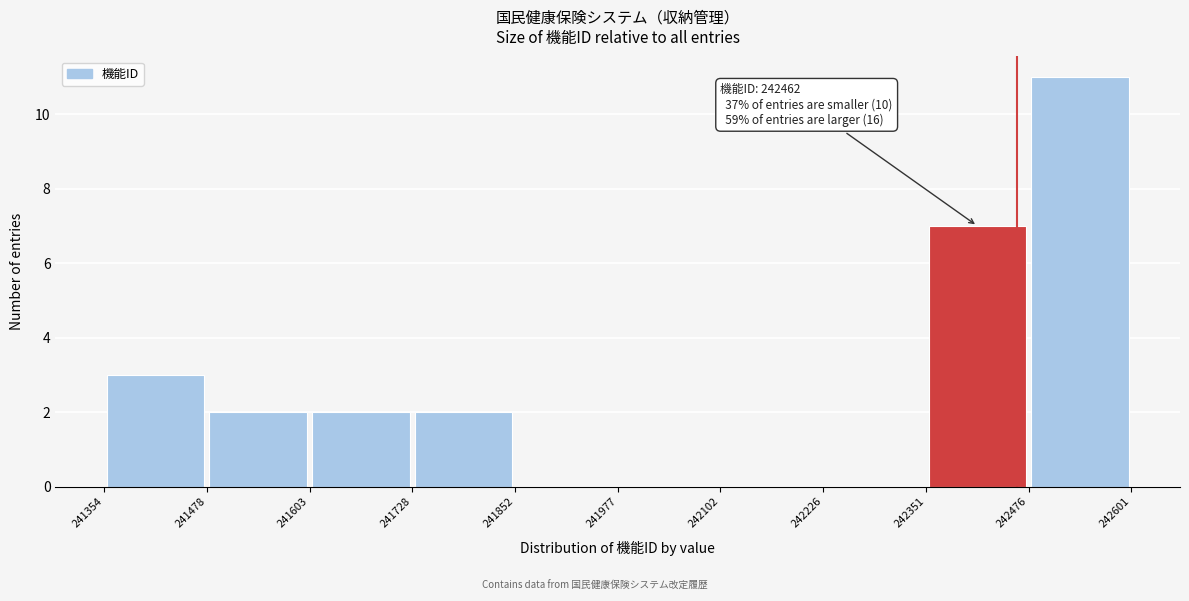

Over which range of the x-axis is the bar tallest?

242476 to 242601